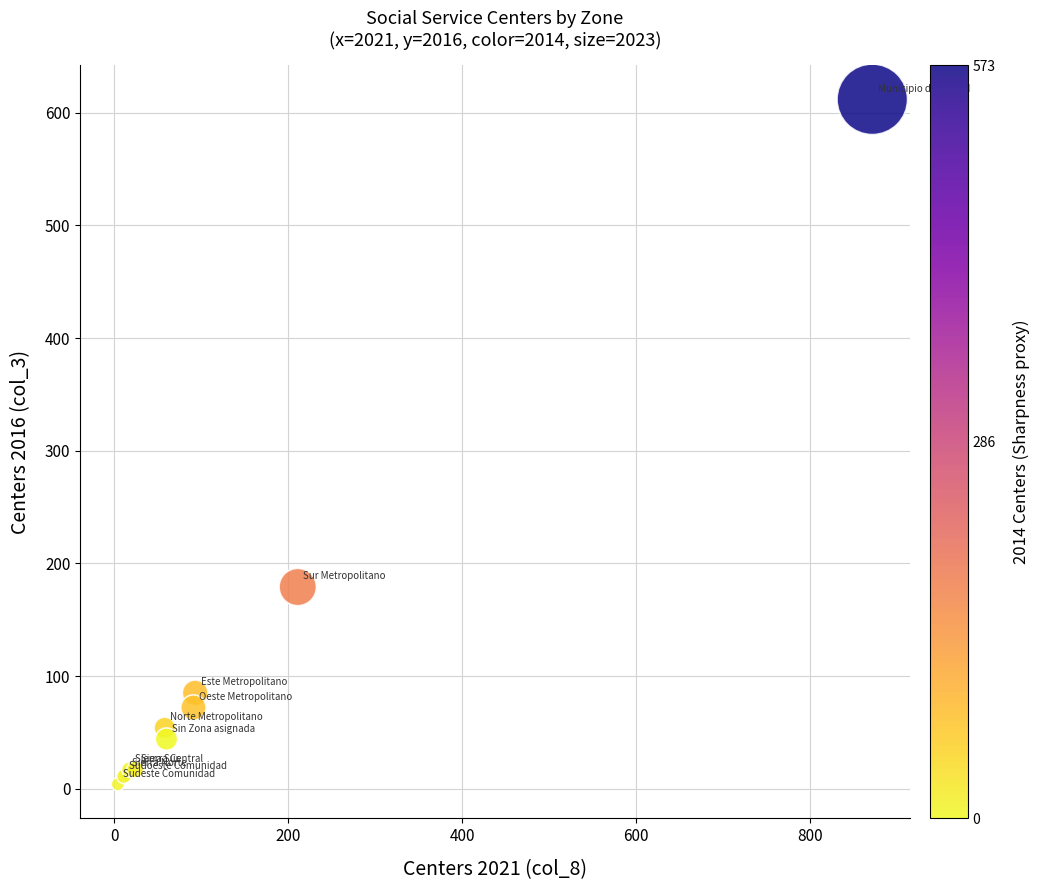

What Y value in the scatter plot is closest to 308?

179